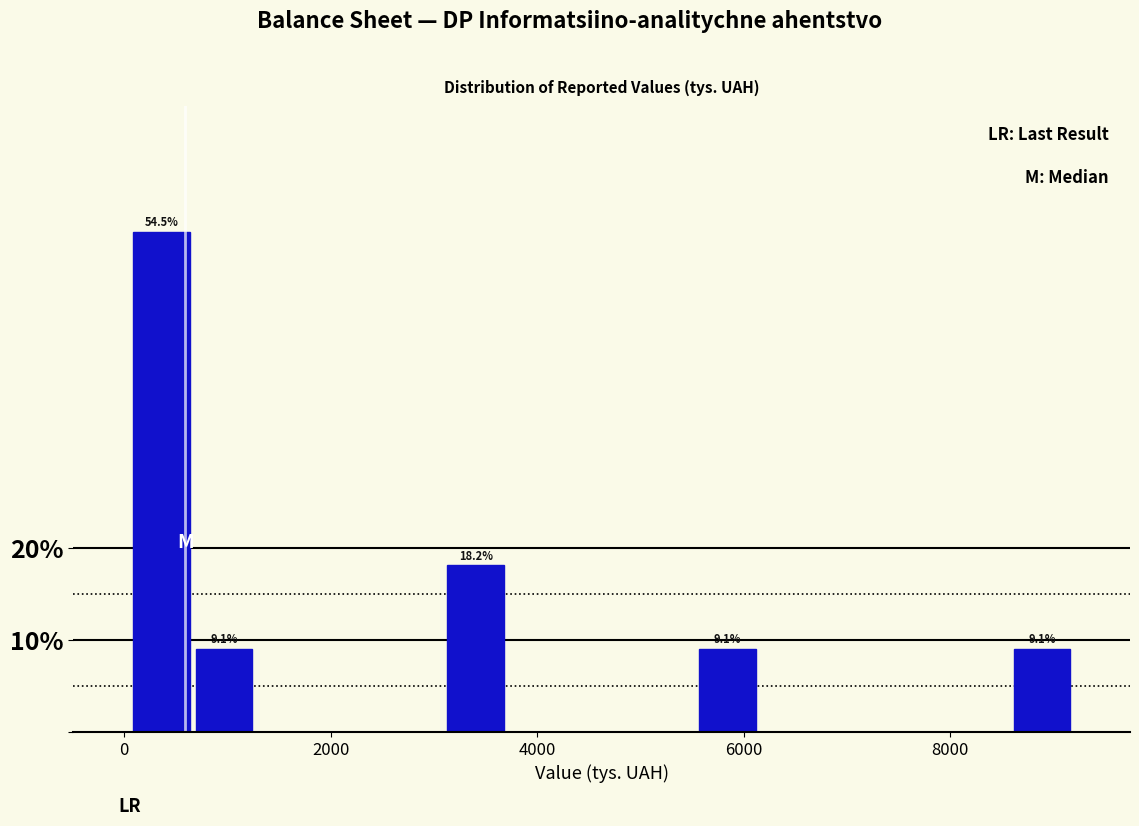

Read against the x-axis, roughly where is the centre of the tallest bar?

400